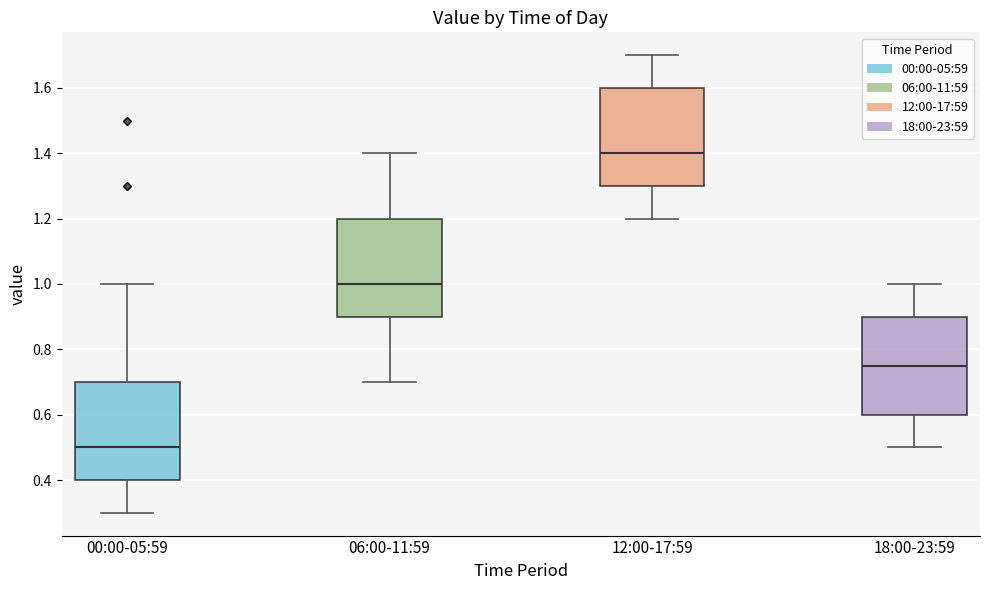

Reading left to right, read every box against the y-axis: the position of its median line, the range the box covers, and the ends of its whiskers. The values are not printed on the chart, so give them approximately, as read against the axis.

00:00-05:59: median 0.50, box 0.40 to 0.70, whiskers 0.30 to 1.00
06:00-11:59: median 1.00, box 0.90 to 1.20, whiskers 0.70 to 1.40
12:00-17:59: median 1.40, box 1.30 to 1.60, whiskers 1.20 to 1.70
18:00-23:59: median 0.76, box 0.60 to 0.90, whiskers 0.50 to 1.00